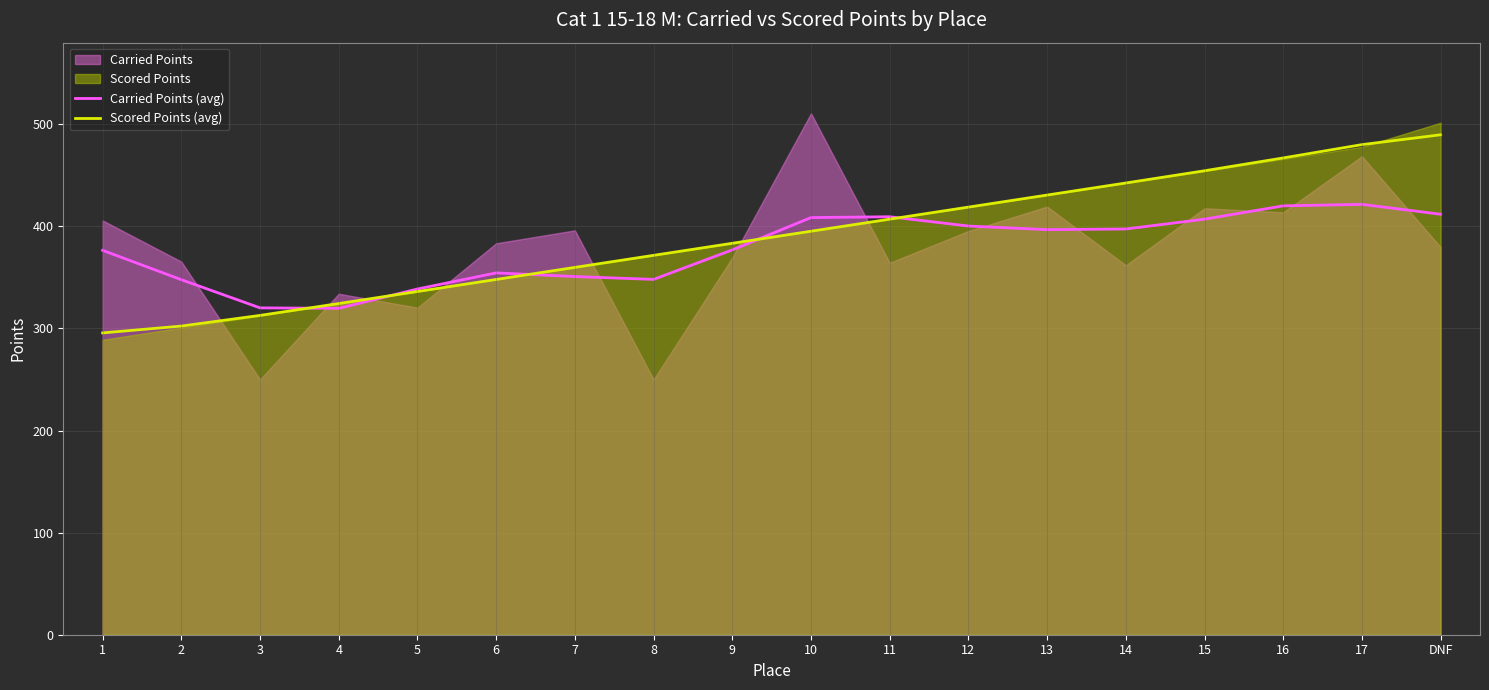

What is the maximum value for Scored Points (avg)?

489.8